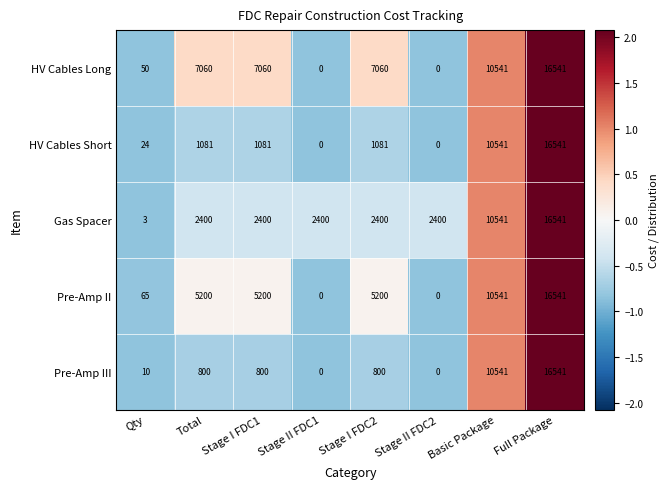

What is the difference between the highest and lowest values at Qty?

62